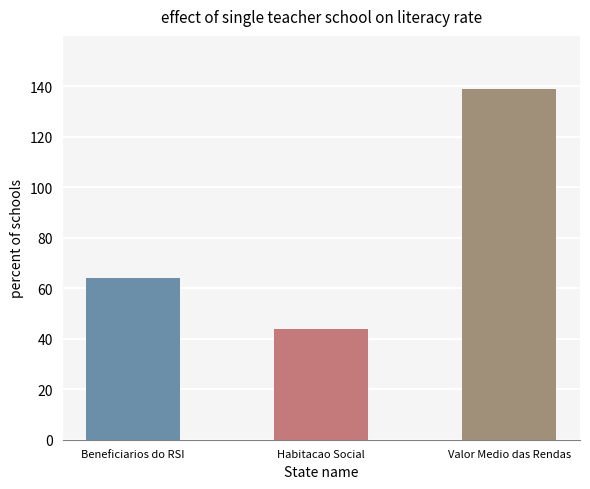

What is the value of the 1st bar from the left?

64